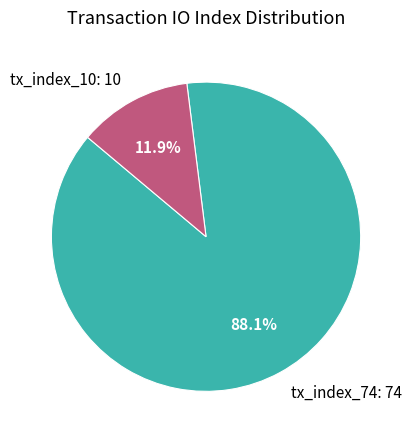

Rank the categories by value from lowest to highest.

tx_index_10, tx_index_74